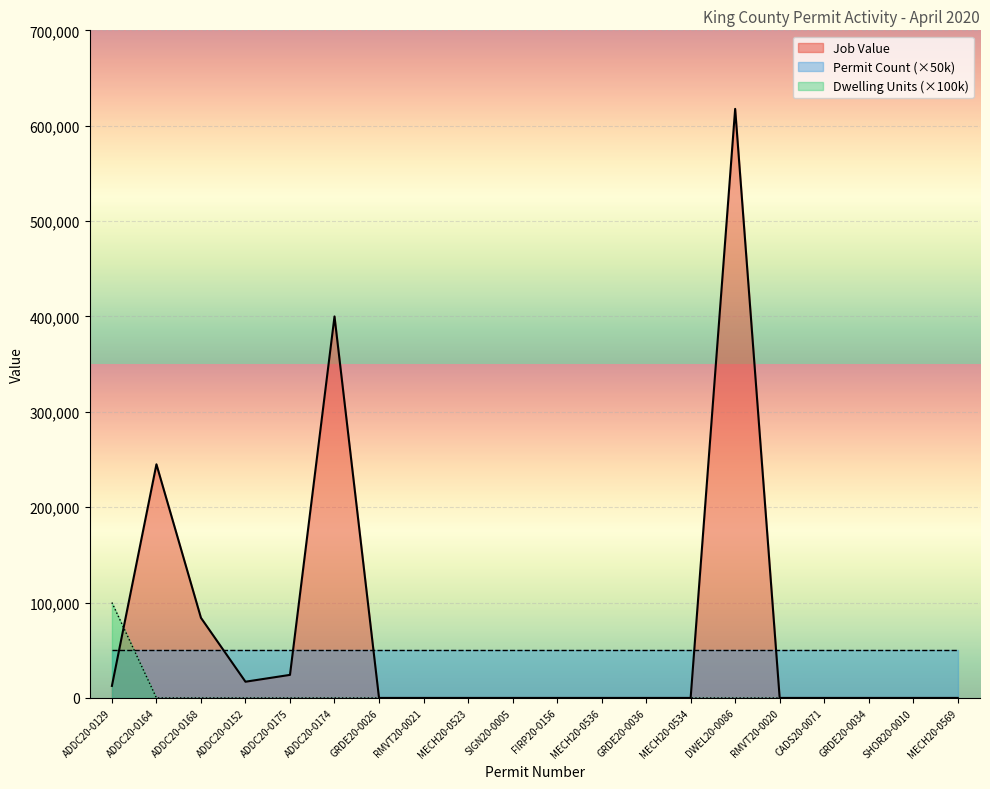

True or false: Job Value and Dwelling Units cross at least once.

True